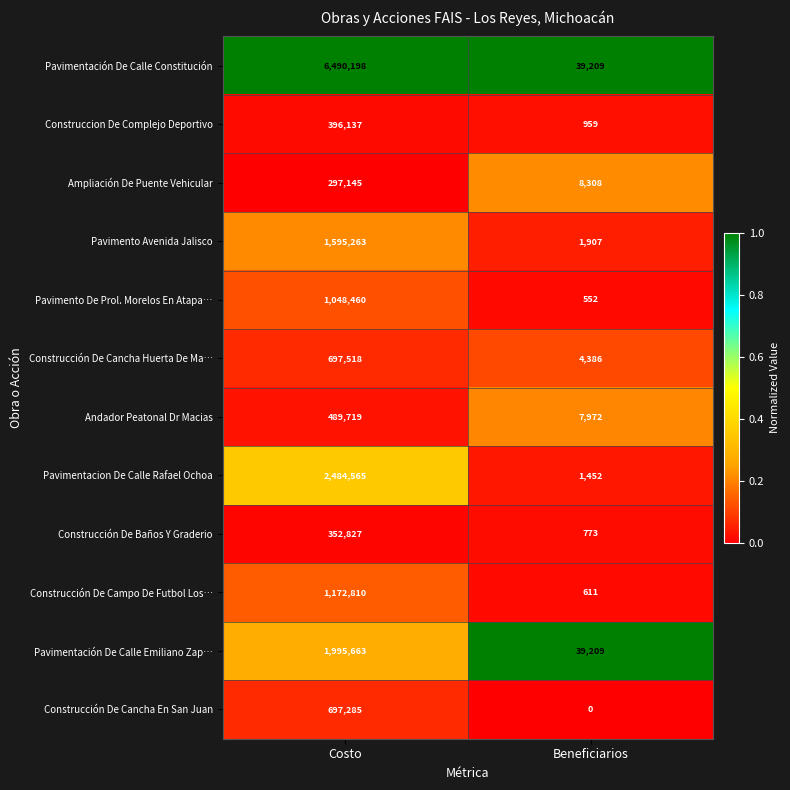

Reading left to right, list all the values displayed in this chart.

Pavimentación De Calle Constitución: 6490198	39209
Construccion De Complejo Deportivo: 396137	959
Ampliación De Puente Vehicular: 297145	8308
Pavimento Avenida Jalisco: 1595263	1907
Pavimento De Prol. Morelos En Atapa…: 1048460	552
Construcción De Cancha Huerta De Ma…: 697518	4386
Andador Peatonal Dr Macias: 489719	7972
Pavimentacion De Calle Rafael Ochoa: 2484565	1452
Construcción De Baños Y Graderio: 352827	773
Construcción De Campo De Futbol Los…: 1172810	611
Pavimentación De Calle Emiliano Zap…: 1995663	39209
Construcción De Cancha En San Juan: 697285	0